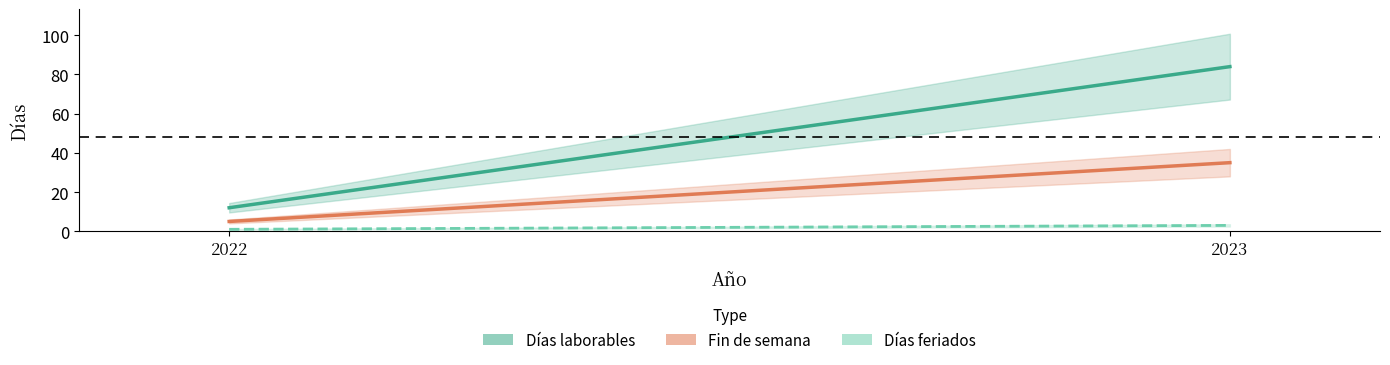

Reading right to left, list all the values displayed in this chart.

Días laborables: 84	12
Fin de semana: 35	5
Días feriados: 3	1